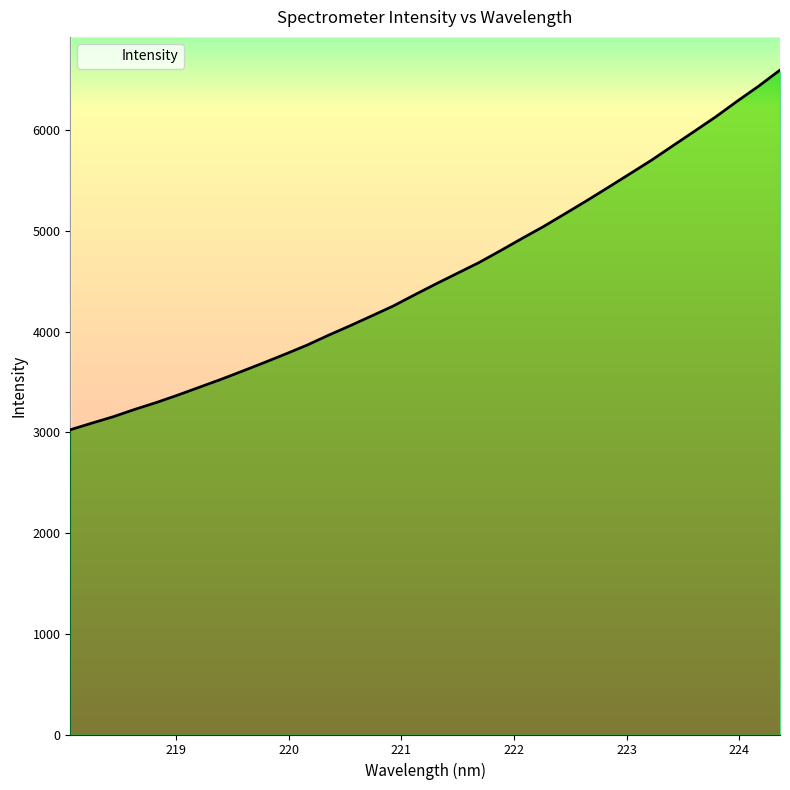

Is it true that the value at 220.1623 is 3866.4?

True